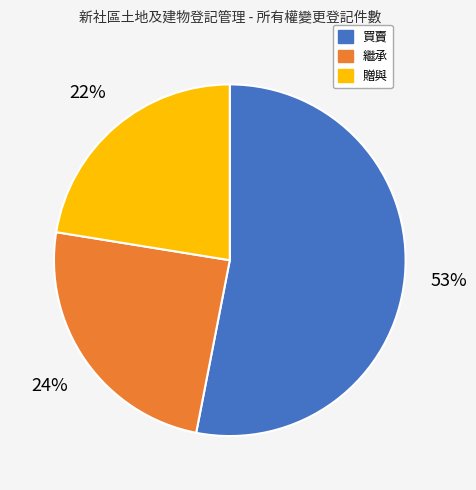

Rank the categories by value from lowest to highest.

贈與, 繼承, 買賣